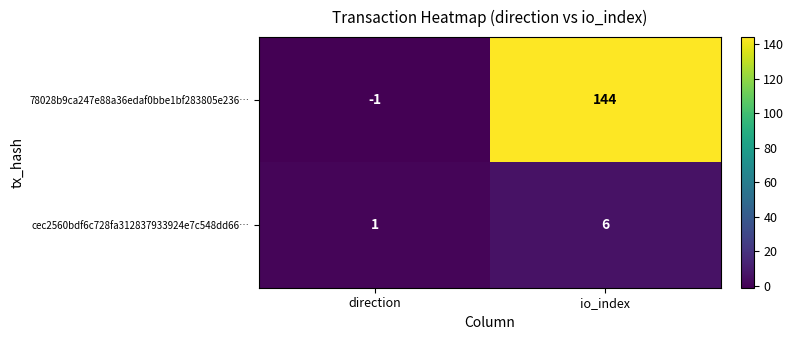

Reading left to right, transcribe all the data shown in this chart.

78028b9ca247e88a36edaf0bbe1bf283805e236…: direction=-1	io_index=144
cec2560bdf6c728fa312837933924e7c548dd66…: direction=1	io_index=6